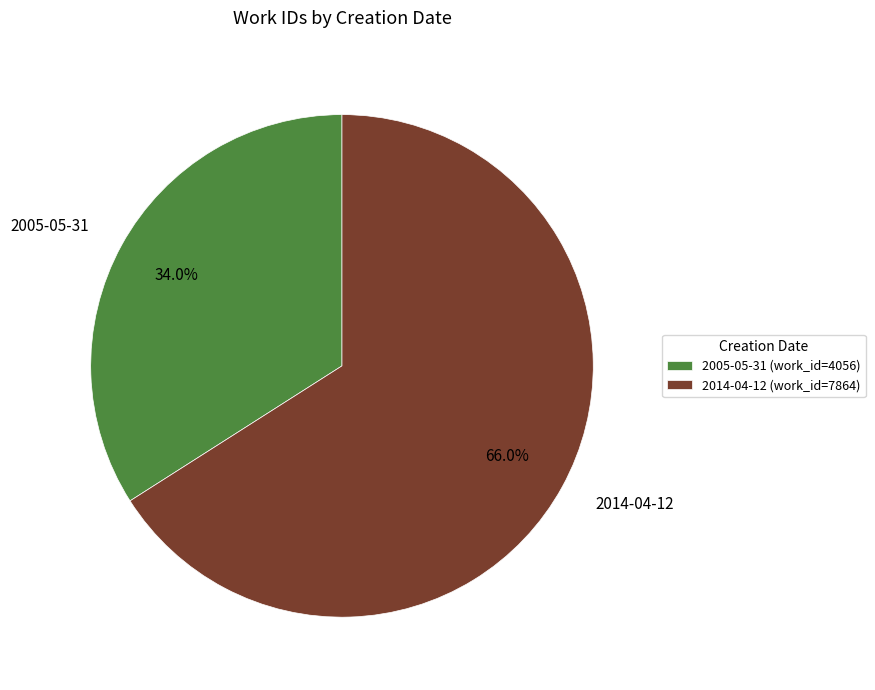

Rank the categories by value from lowest to highest.

2005-05-31, 2014-04-12